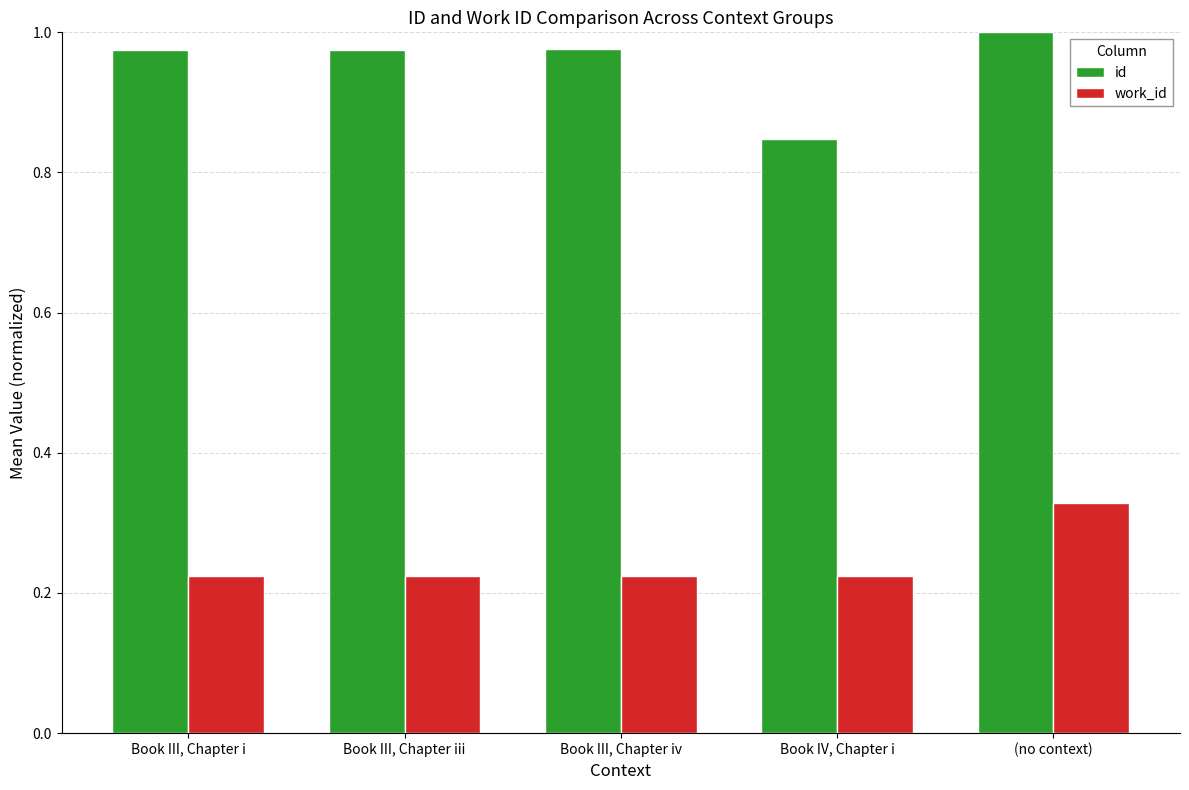

At which category does the chart reach its peak across all series?

(no context)